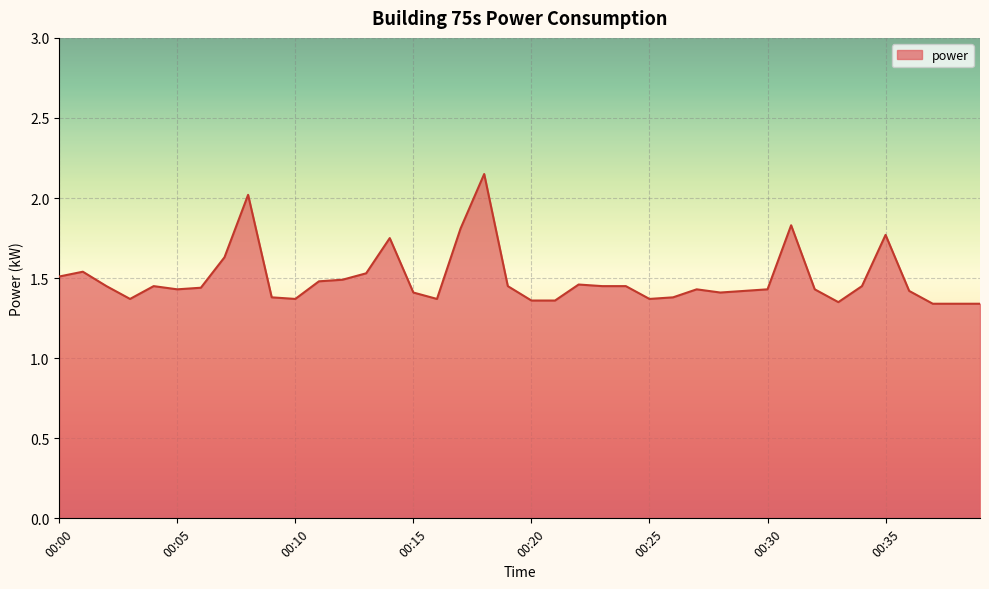

What is the difference between the maximum and minimum values?

0.8